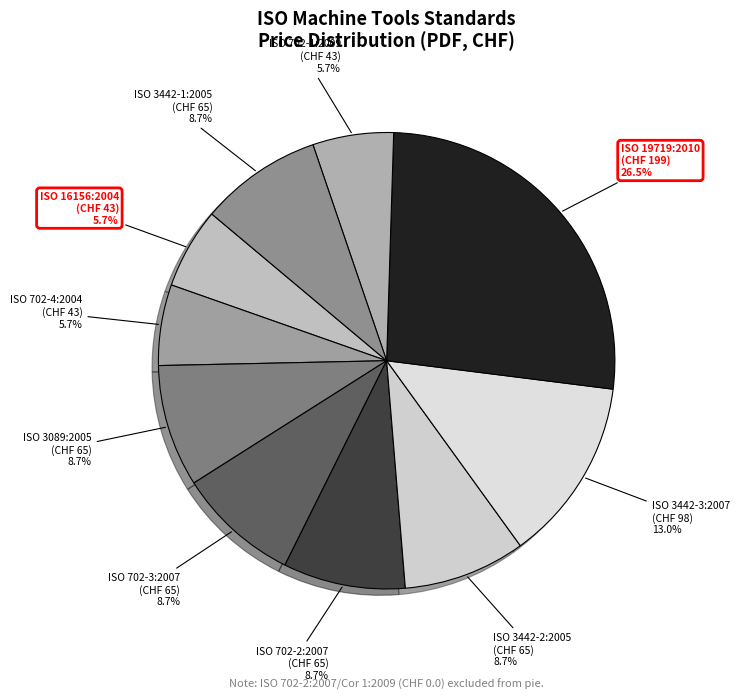

Which has a higher value, ISO 702-4:2004 or ISO 3089:2005?

ISO 3089:2005